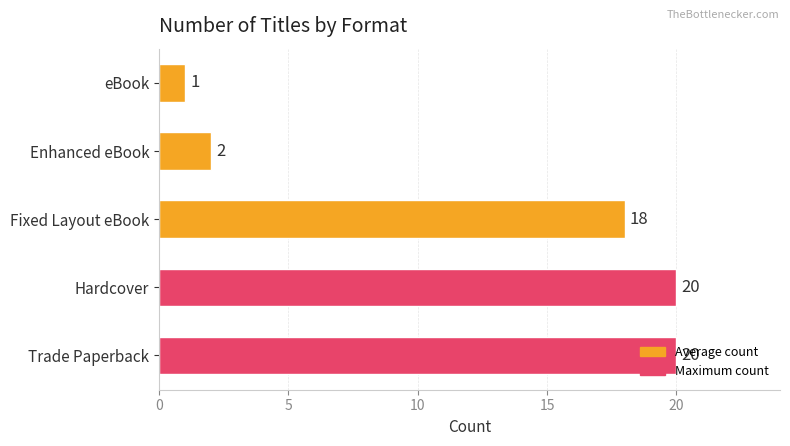

The chart shows a value of 1 at eBook. True or false?

True